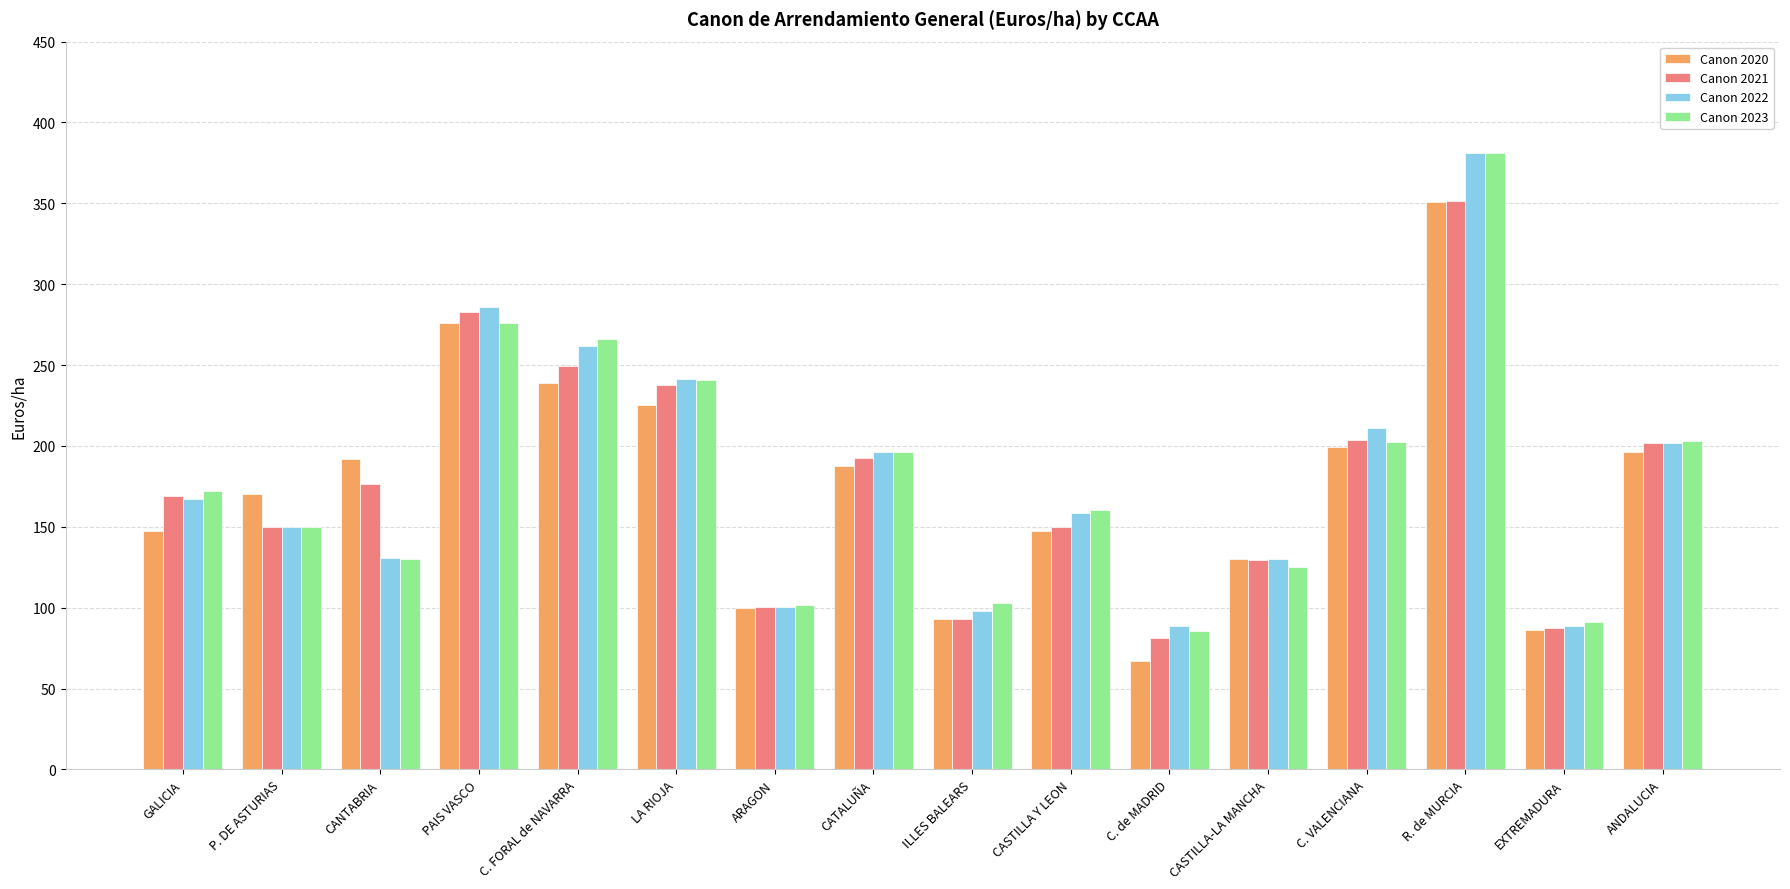

Is the value of Canon 2020 at CANTABRIA greater than the value of Canon 2022 at GALICIA?

Yes